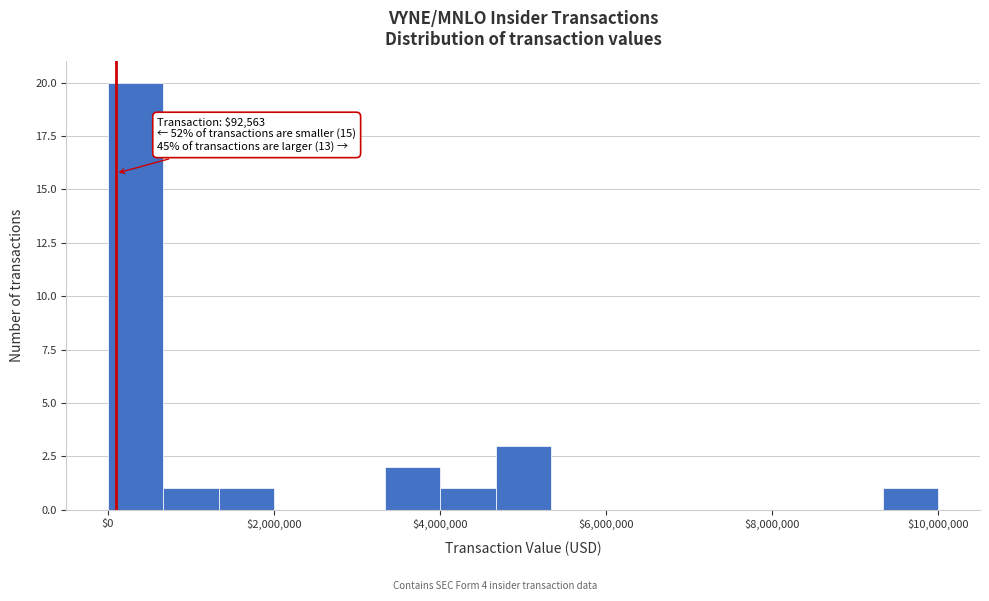

Read against the x-axis, roughly where is the centre of the tallest bar?

400000